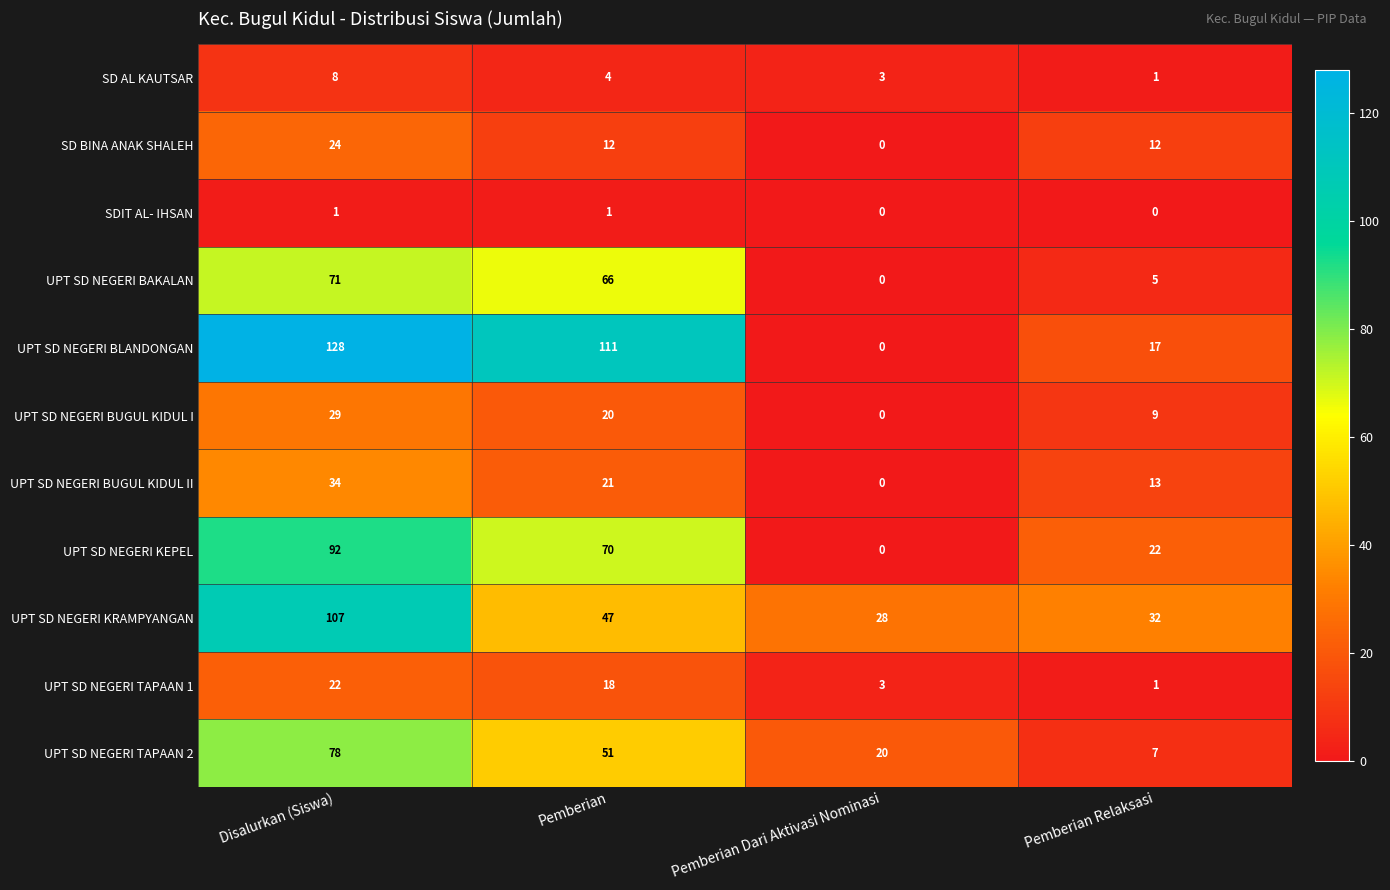

Rank the series by their maximum value, from highest to lowest.

UPT SD NEGERI BLANDONGAN, UPT SD NEGERI KRAMPYANGAN, UPT SD NEGERI KEPEL, UPT SD NEGERI TAPAAN 2, UPT SD NEGERI BAKALAN, UPT SD NEGERI BUGUL KIDUL II, UPT SD NEGERI BUGUL KIDUL I, SD BINA ANAK SHALEH, UPT SD NEGERI TAPAAN 1, SD AL KAUTSAR, SDIT AL- IHSAN